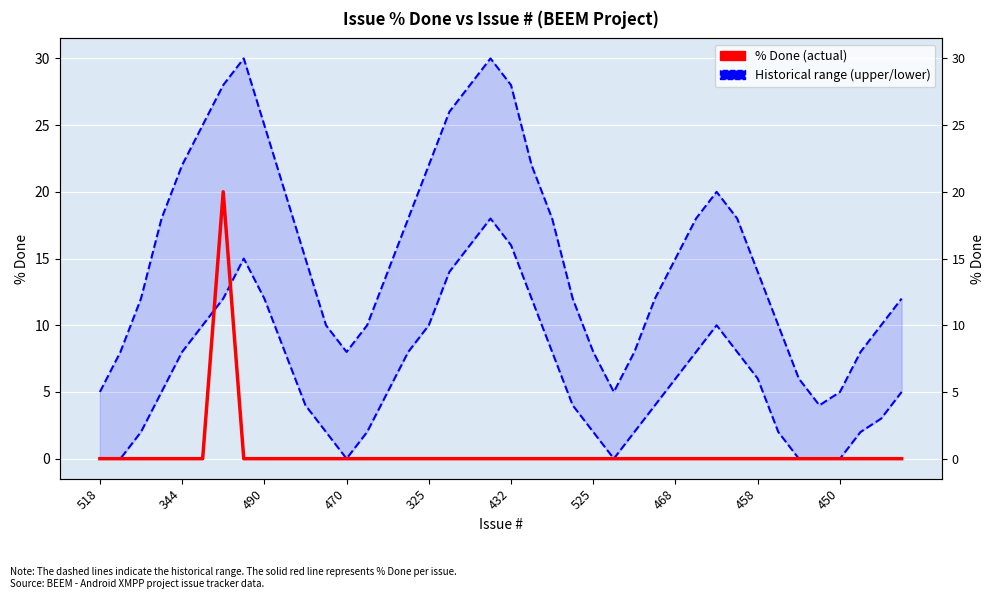

What is the average value of the Upper Range series?

16